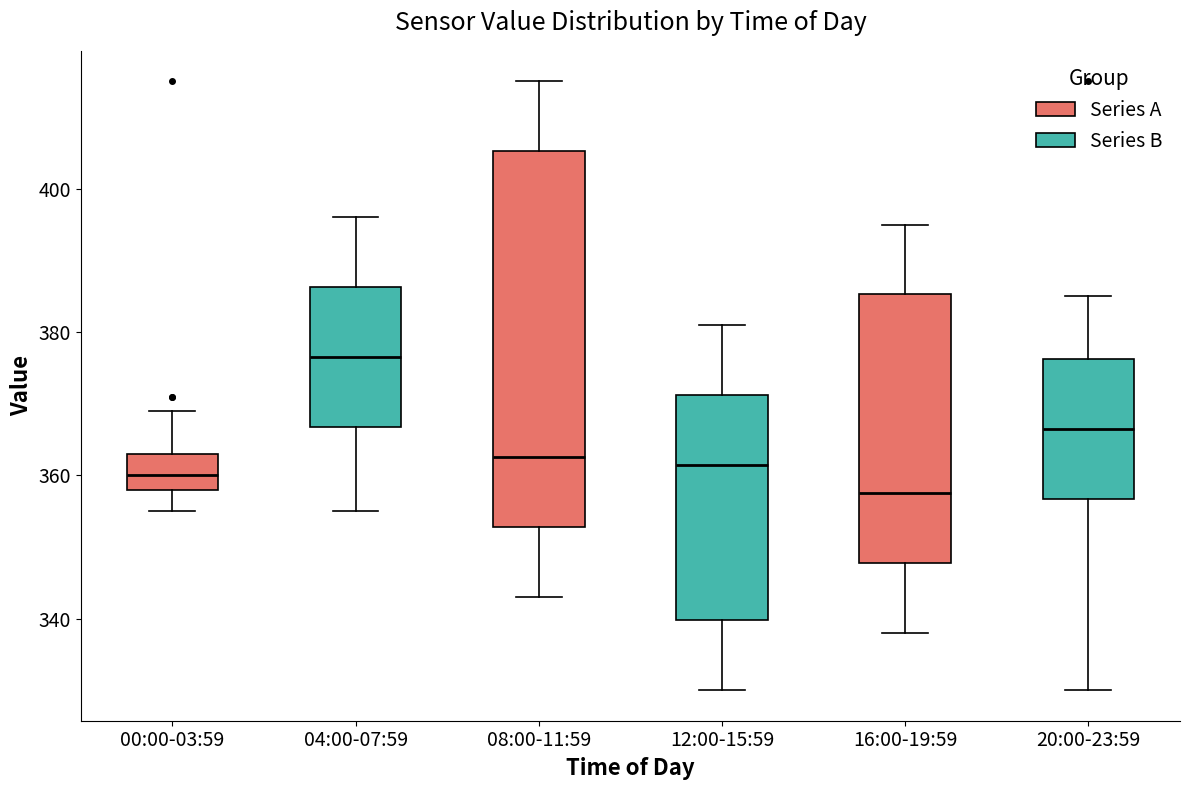

Which box's median line is the highest?

04:00-07:59